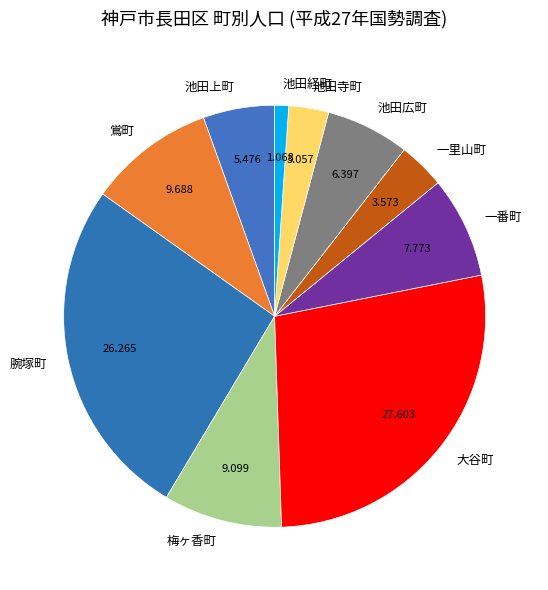

Which has a higher value, 大谷町 or 一番町?

大谷町